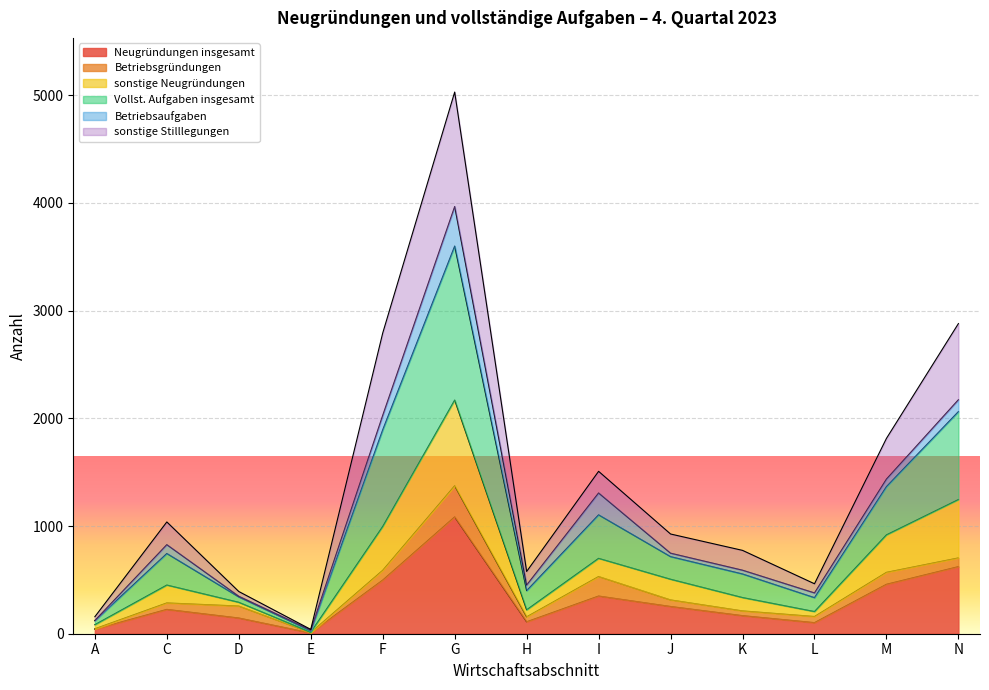

Which category has the highest value in the Neugründungen insgesamt series?

G